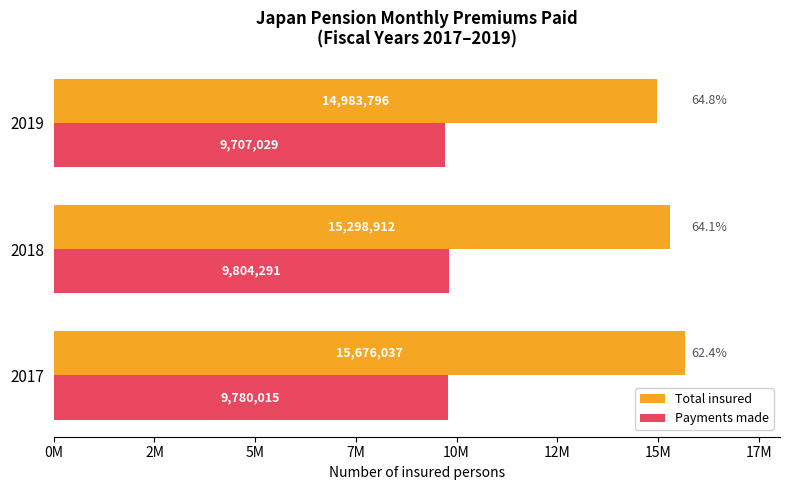

What are all the series names shown in the legend?

Total insured, Payments made